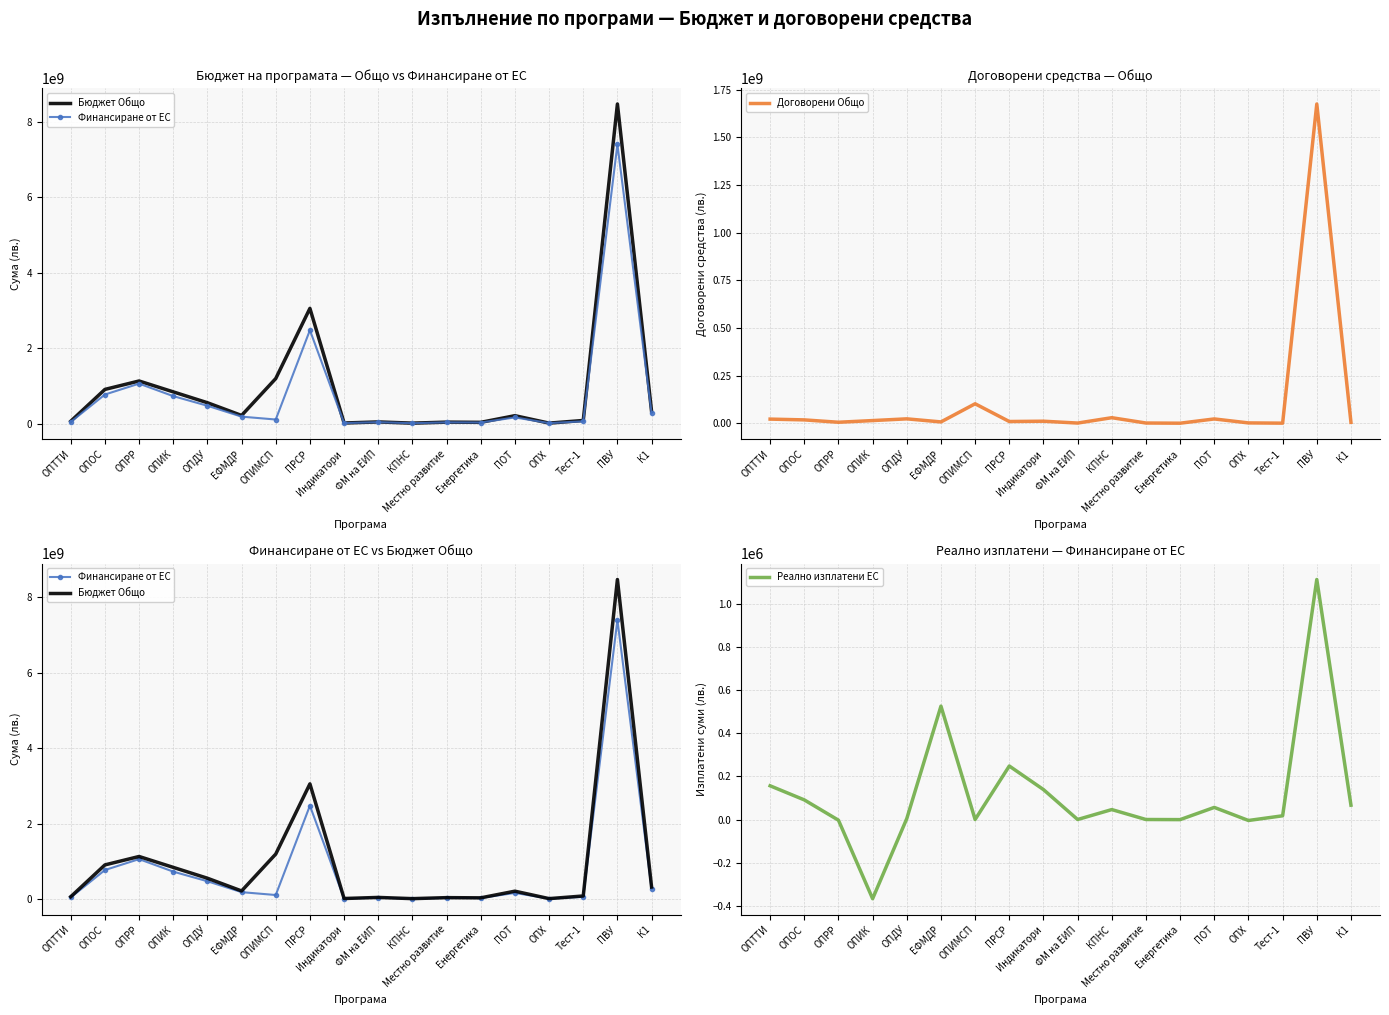

Does the chart have visible grid lines?

Yes